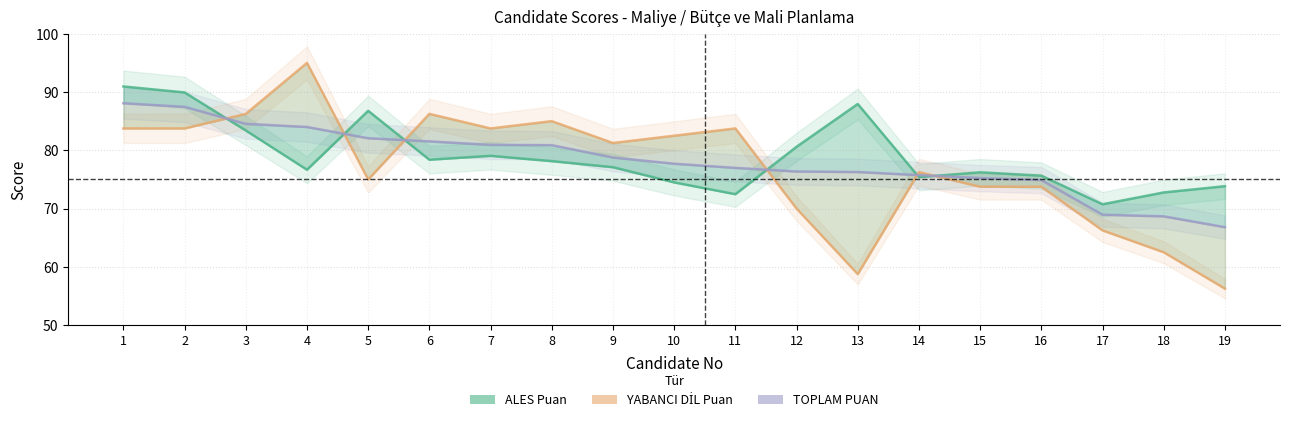

Is the value of ALES Puan at 4 greater than the value of YABANCI DİL Puan at 11?

No